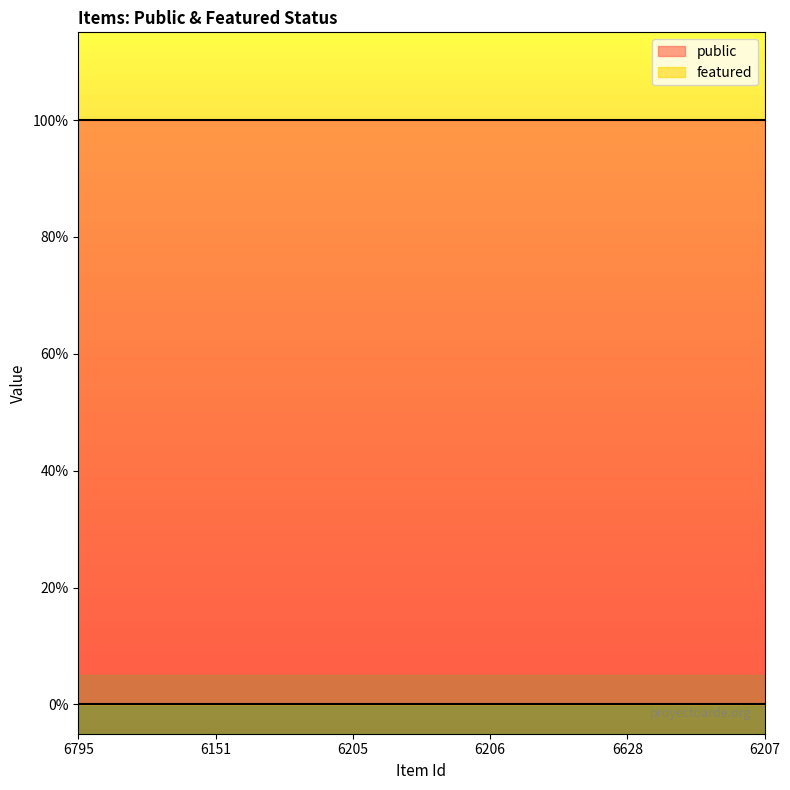

True or false: featured has more than 2 points higher than both neighbors.

False